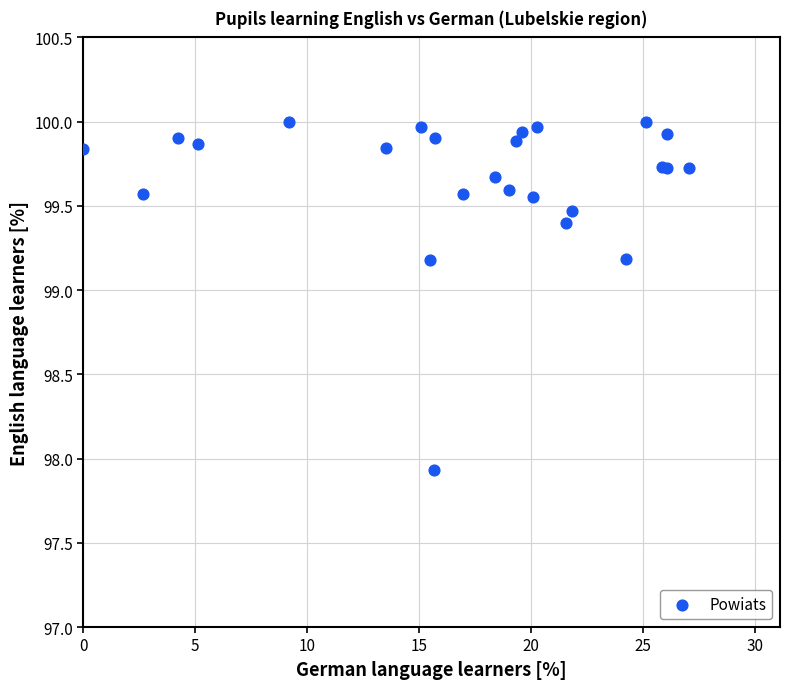

What Y value in the scatter plot is closest to 98?

97.9